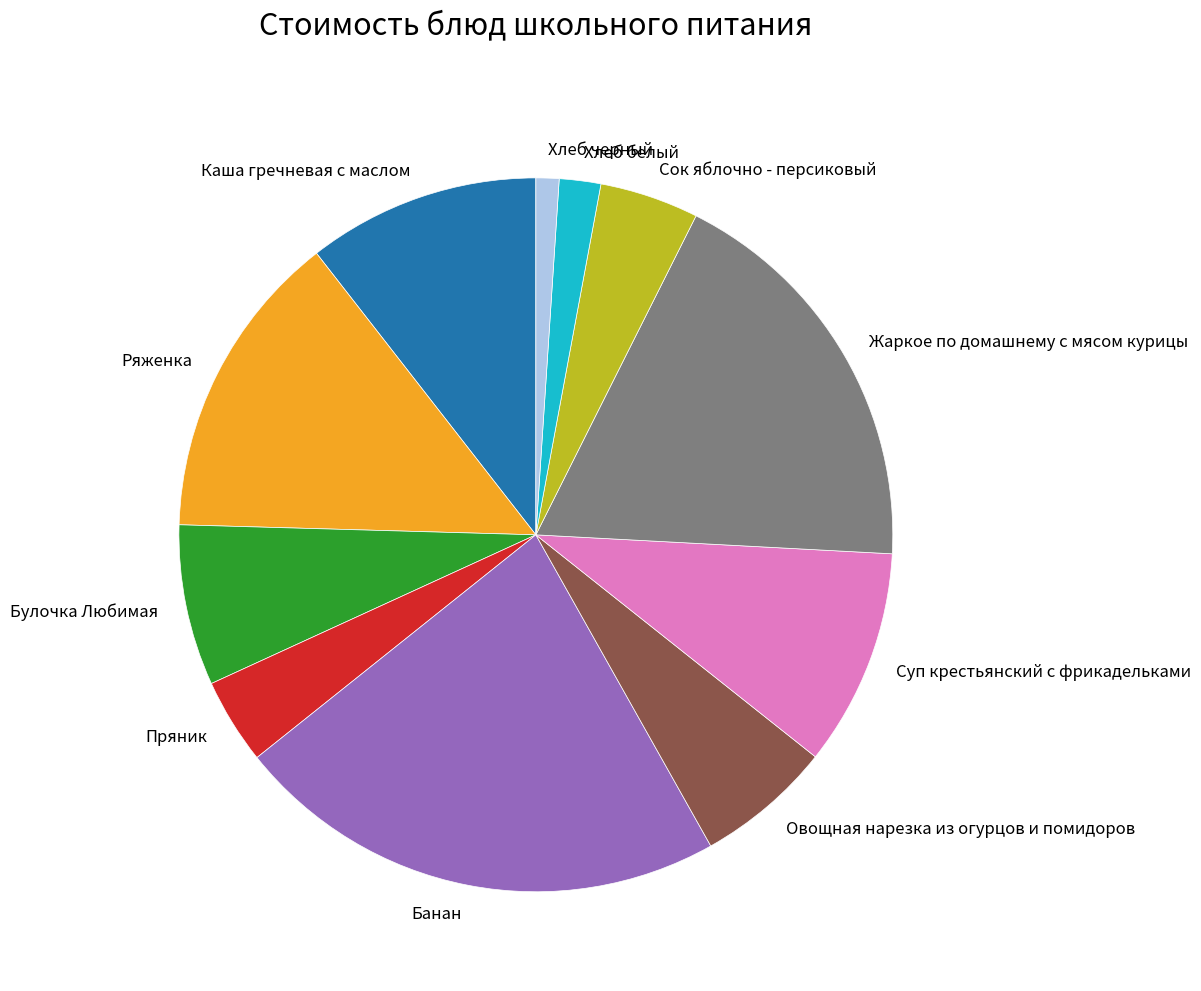

The Банан slice represents 22% of the pie. True or false?

True